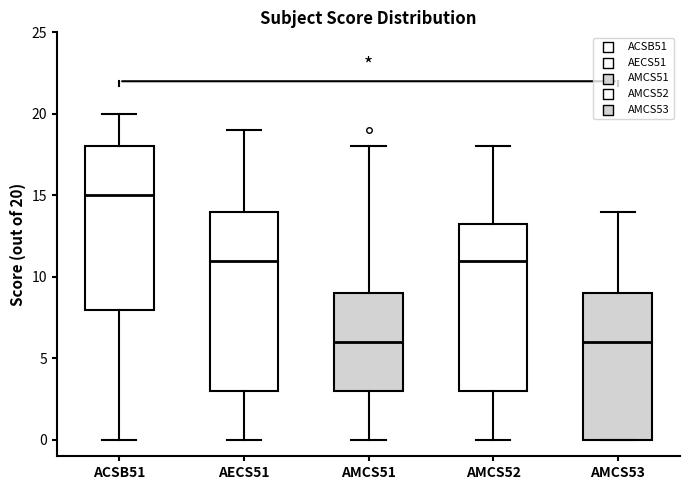

Reading left to right, transcribe this box plot: for each box, give where its median line is, the range the box spans, and where its two whiskers end, as read against the y-axis. The values are not printed on the chart, so give them approximately, as read against the axis.

ACSB51: median 15.0, box 8.0 to 18.0, whiskers 0.0 to 20.0
AECS51: median 11.0, box 3.0 to 14.0, whiskers 0.0 to 19.0
AMCS51: median 6.0, box 3.0 to 9.0, whiskers 0.0 to 18.0
AMCS52: median 11.0, box 3.0 to 13.5, whiskers 0.0 to 18.0
AMCS53: median 6.0, box 0.0 to 9.0, whiskers 0.0 to 14.0